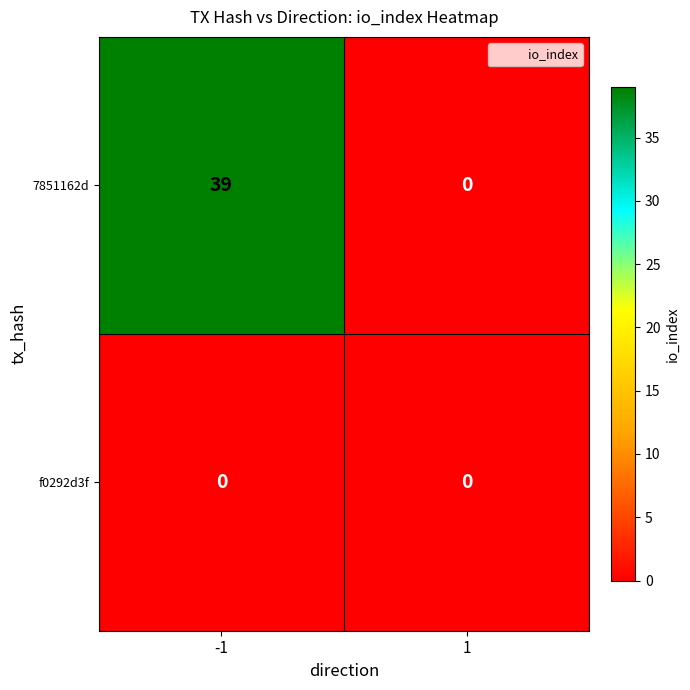

At how many categories does at least one series exceed 10?

1